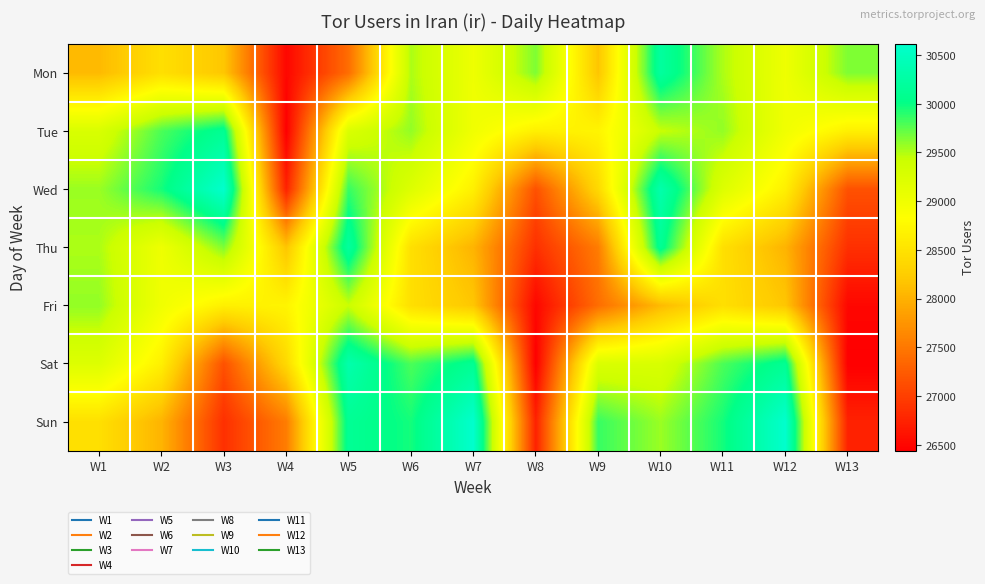

Which has a higher value, W6 or W12?

W6